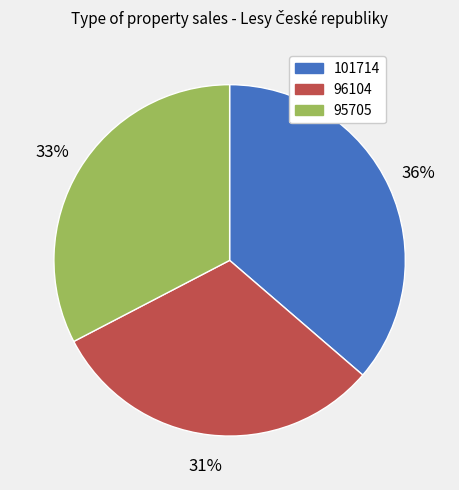

Rank the categories by value from lowest to highest.

96104, 95705, 101714